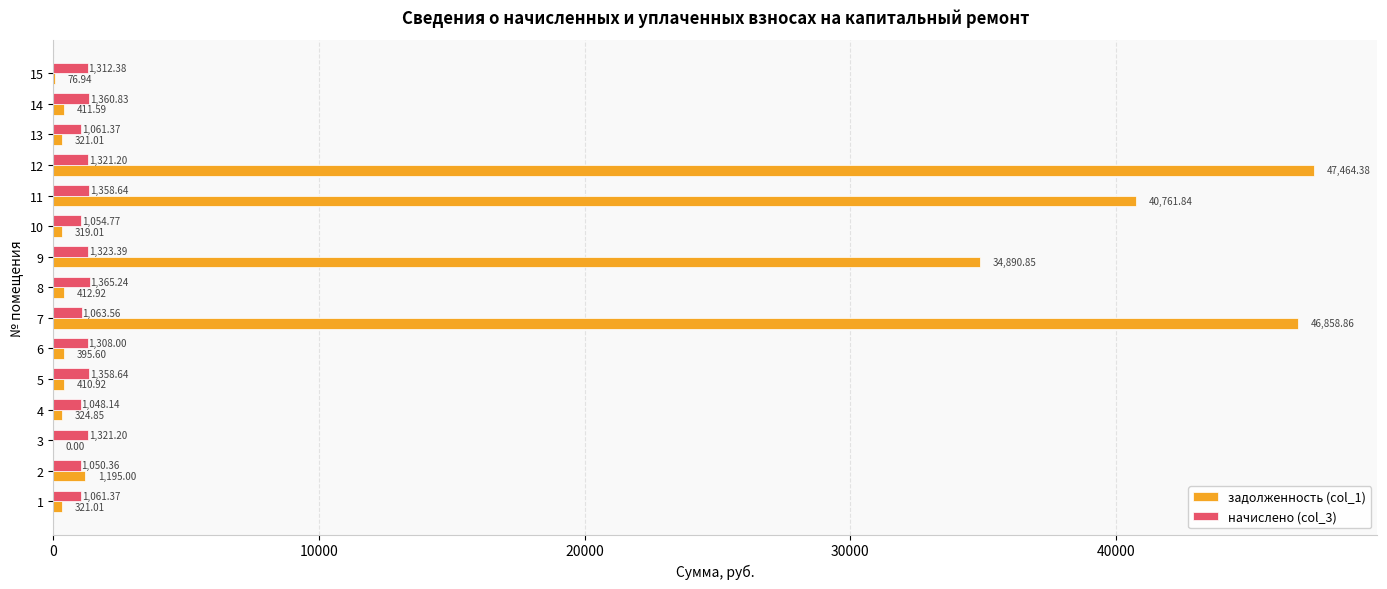

Is the value of начислено (col_3) at 6 greater than the value of задолженность (col_1) at 12?

No